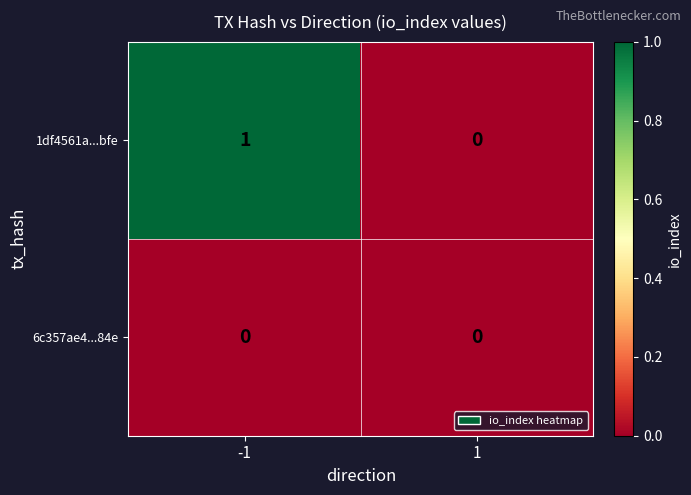

Between -1 and 1, which series saw the biggest shift?

1df4561a...bfe